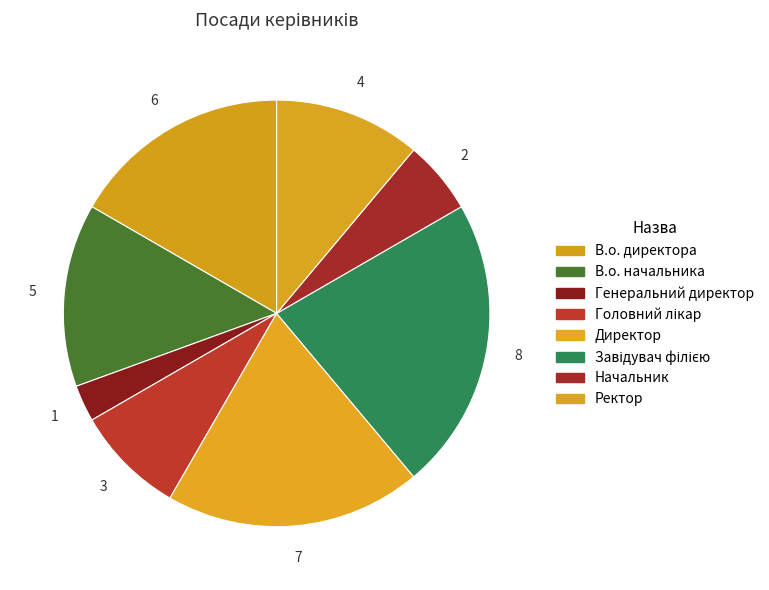

Between В.о. начальника and В.о. директора, which is larger?

В.о. директора